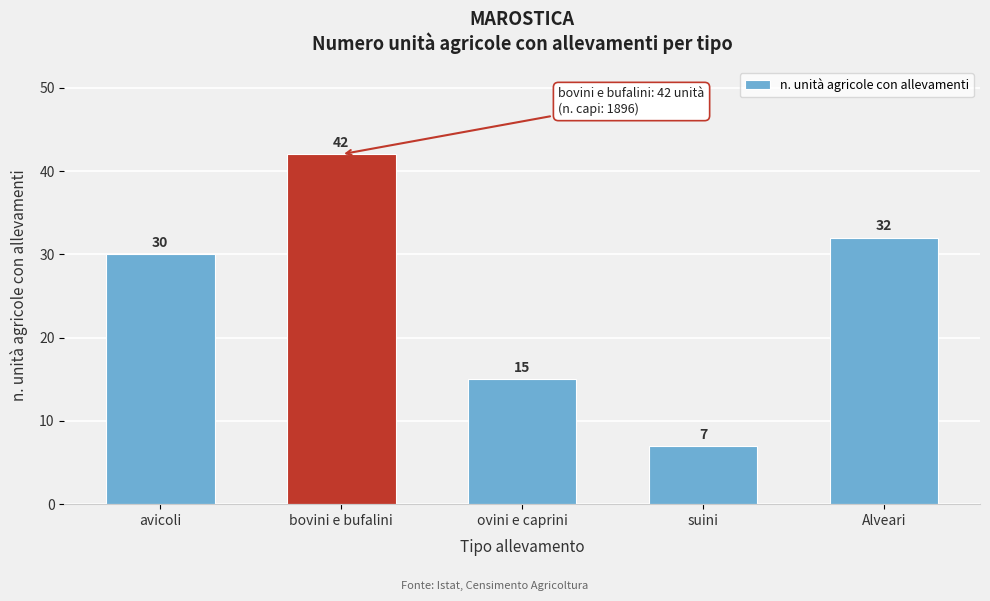

Reading left to right, extract all data points from this chart.

30	42	15	7	32